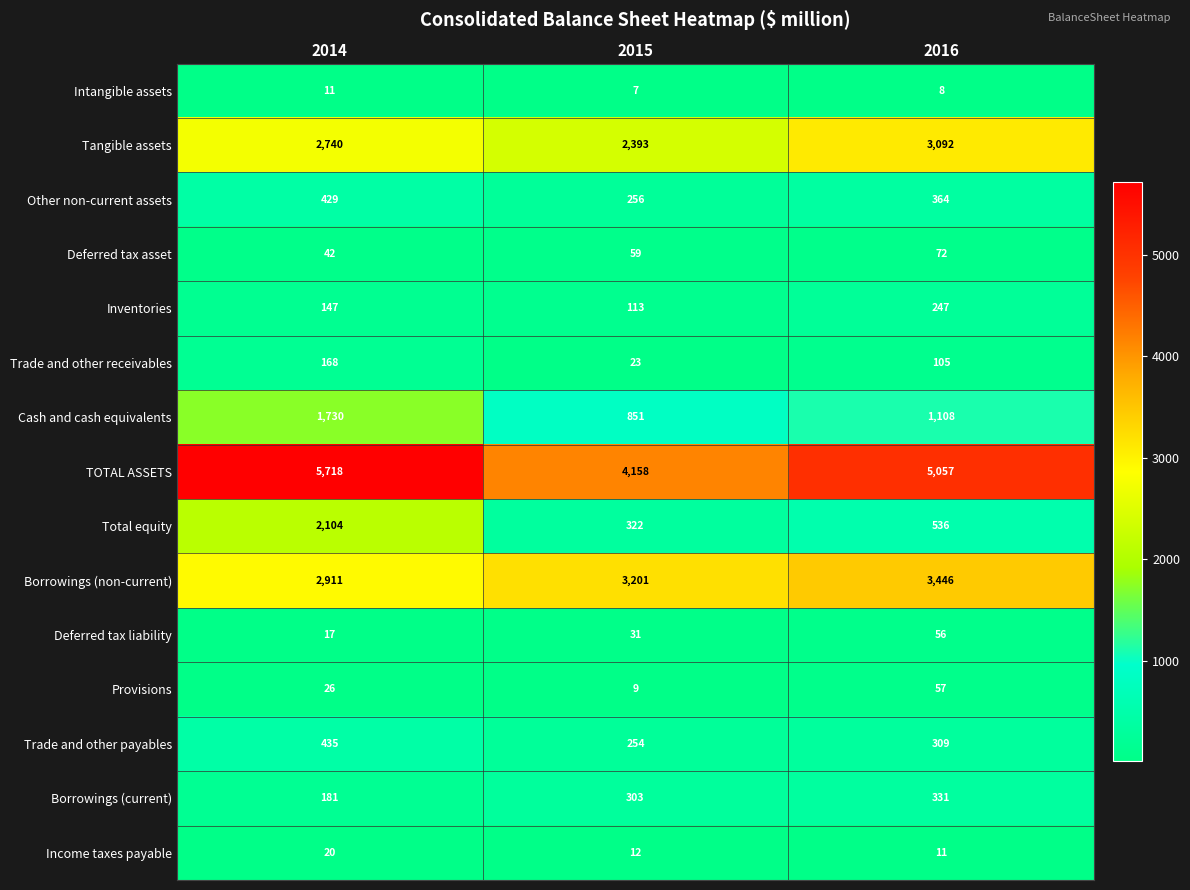

What is the spread (max minus min) of values at 2014?

5707